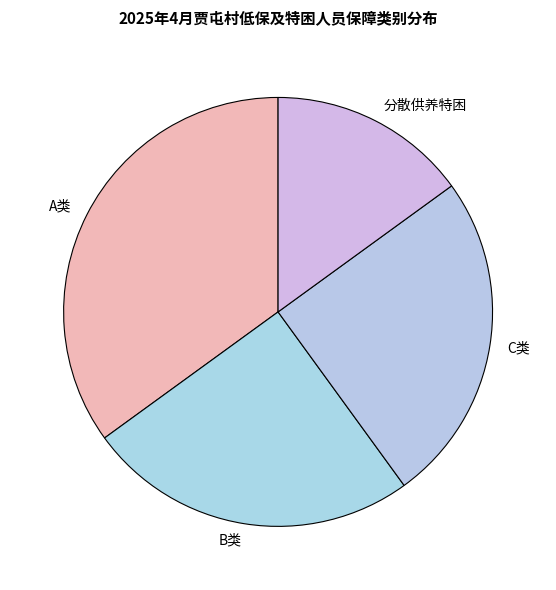

What is the ratio of the value at C类 to the value at 分散供养特困?

1.7